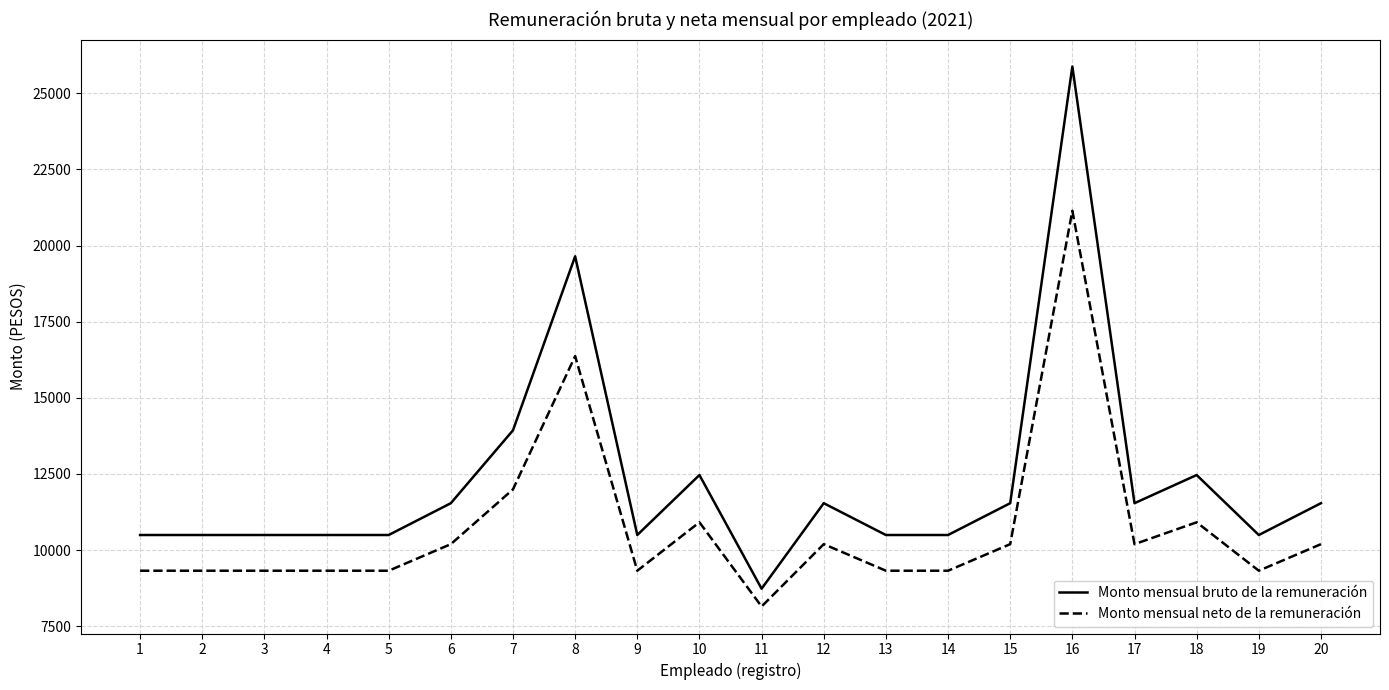

Is the value of Monto mensual neto de la remuneración at 19 greater than the value of Monto mensual bruto de la remuneración at 18?

No